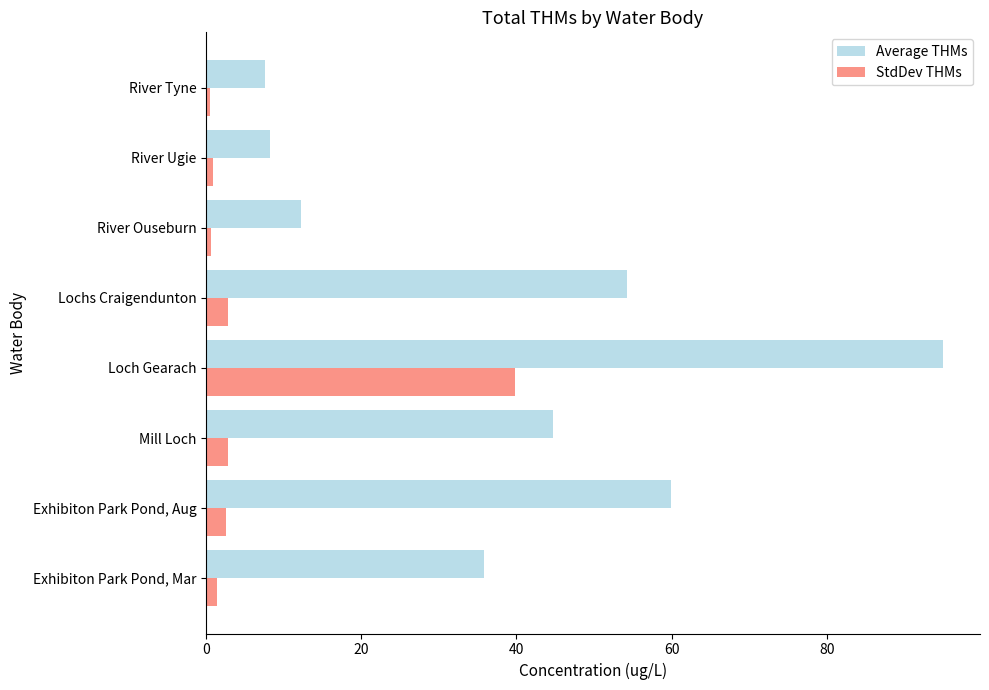

Which series has the largest range (max minus min)?

Average THMs